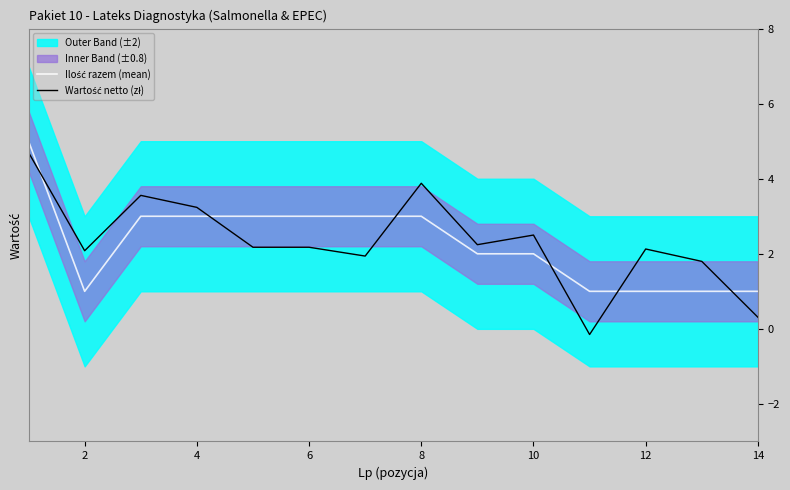

True or false: Ilość razem (mean) has more than 1 points higher than both neighbors.

False